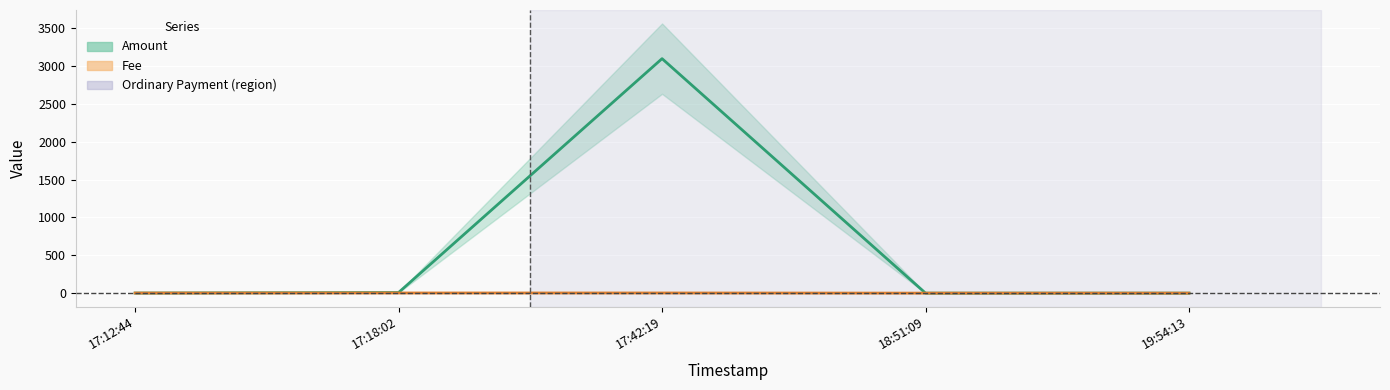

What is the total value across all series at 18:51:09?

0.1